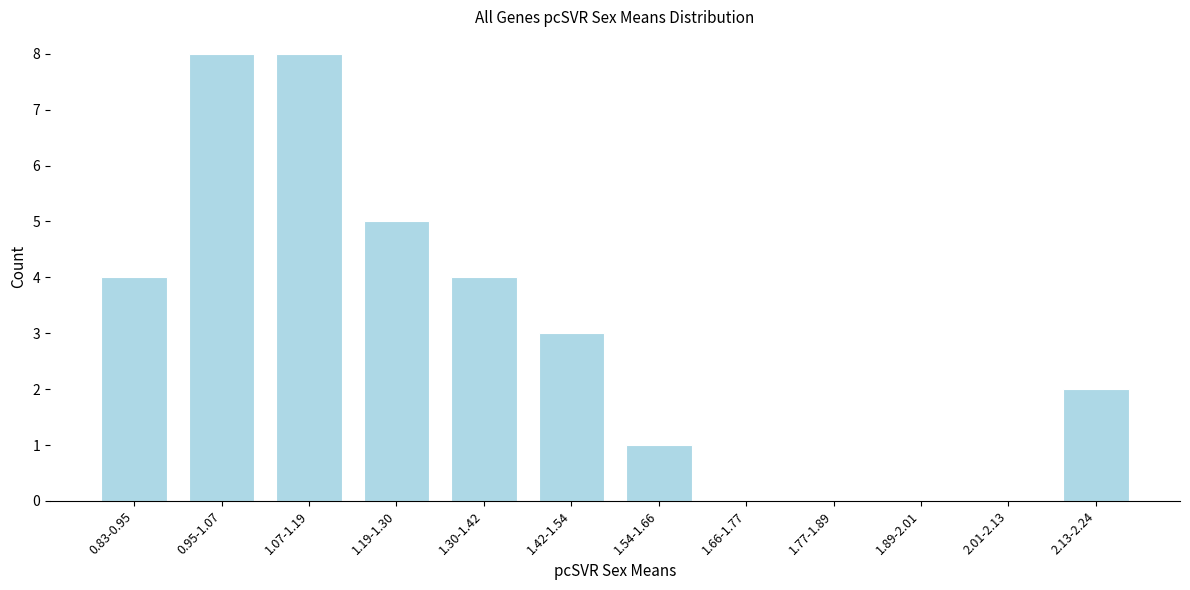

Reading left to right, list all the values displayed in this chart.

0.83-0.95=4	0.95-1.07=8	1.07-1.19=8	1.19-1.30=5	1.30-1.42=4	1.42-1.54=3	1.54-1.66=1	1.66-1.77=0	1.77-1.89=0	1.89-2.01=0	2.01-2.13=0	2.13-2.24=2